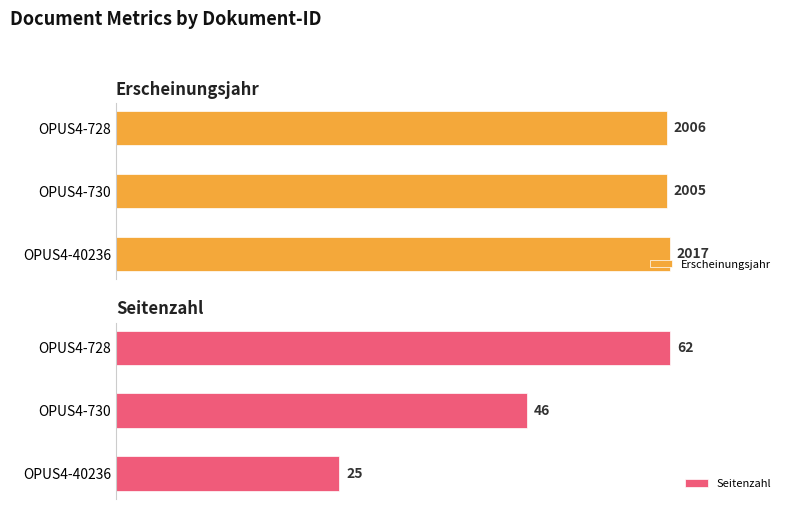

At which label is Erscheinungsjahr closest to 2011?

OPUS4-728